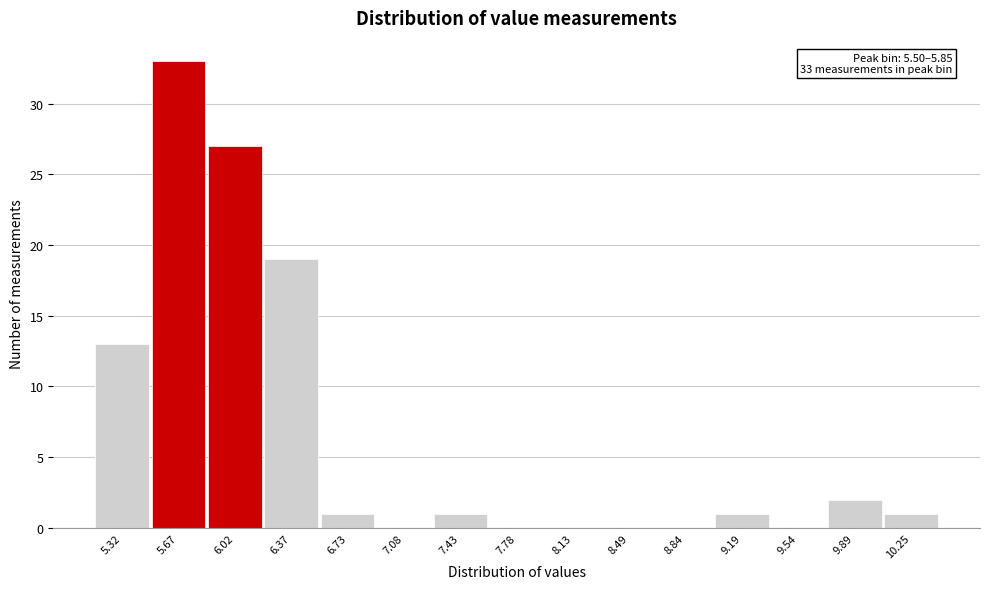

Over which range of the x-axis is the bar tallest?

5.50 to 5.85